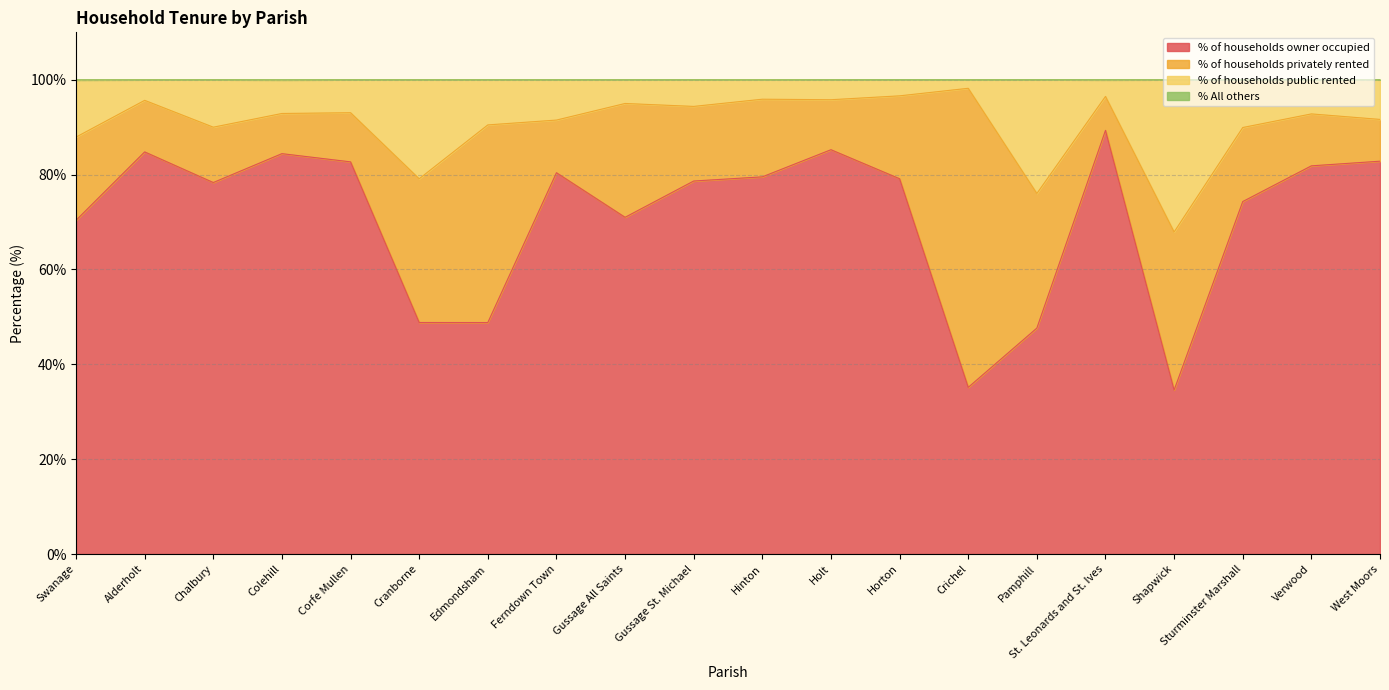

What value does the % of households owner occupied series have at Hinton?

79.5